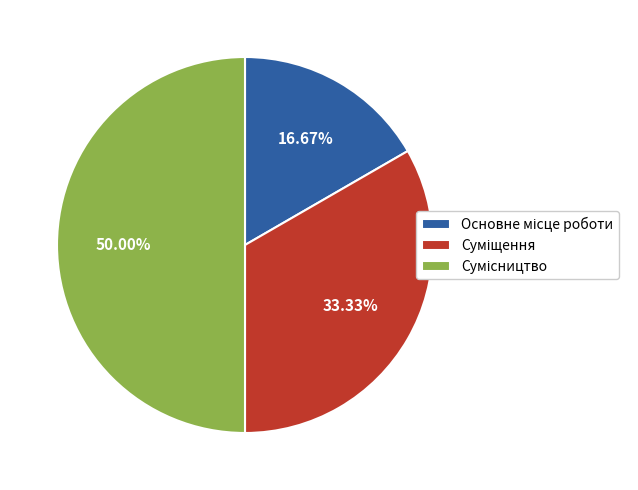

Which category has the smallest portion of the pie?

Основне місце роботи